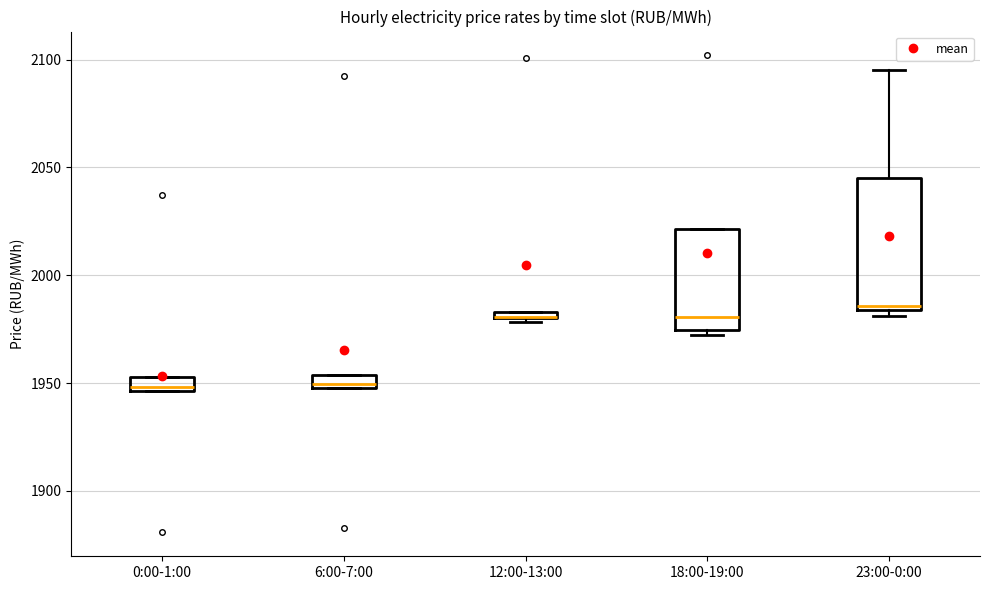

Where is the lower edge of the box for 6:00-7:00 on the y-axis? The values are not printed on the chart, so give them approximately, as read against the axis.

1950